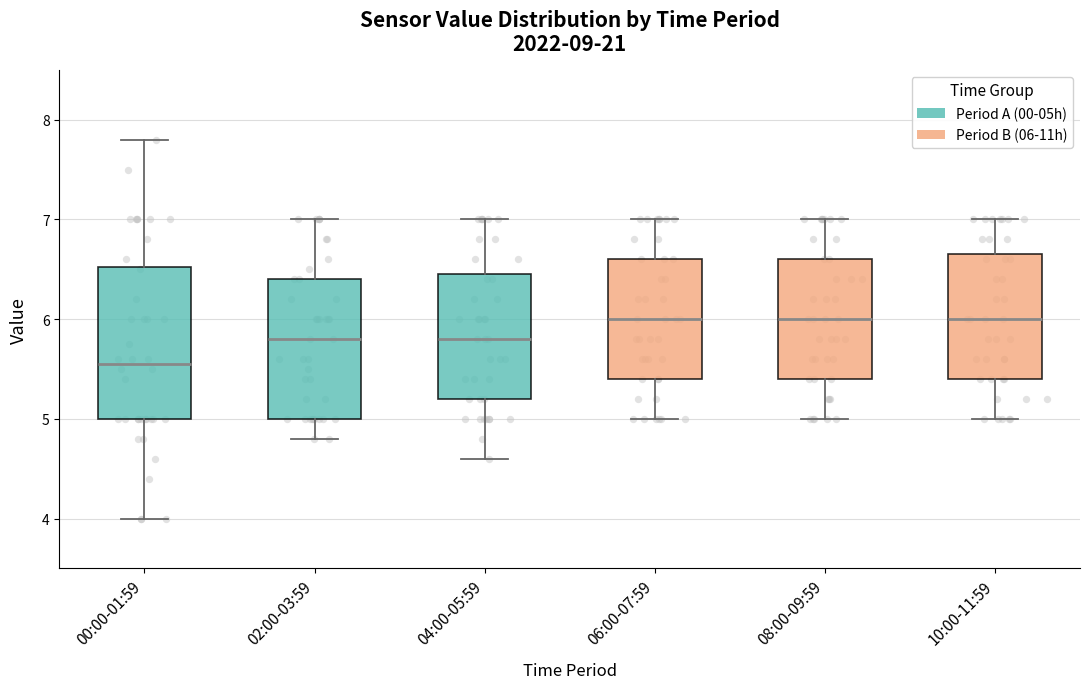

Comparing the boxes themselves (not the whiskers), which one is the tallest?

00:00-01:59